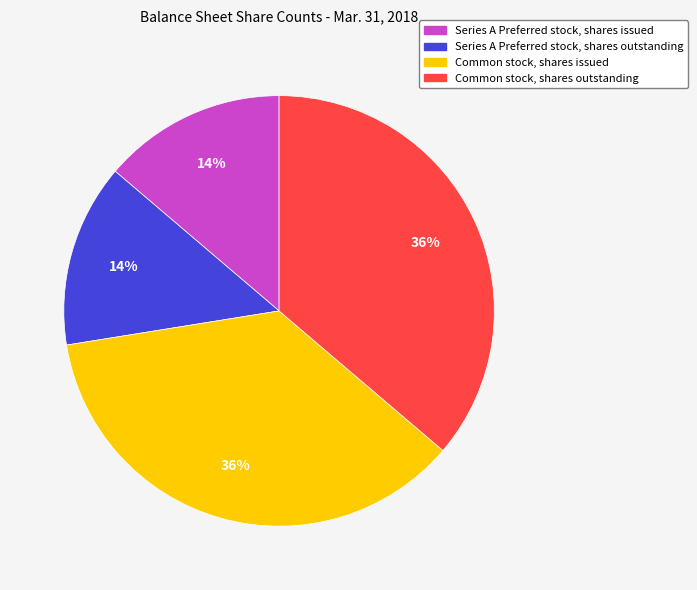

What percentage is the Common stock, shares issued slice, to the nearest percent?

36%